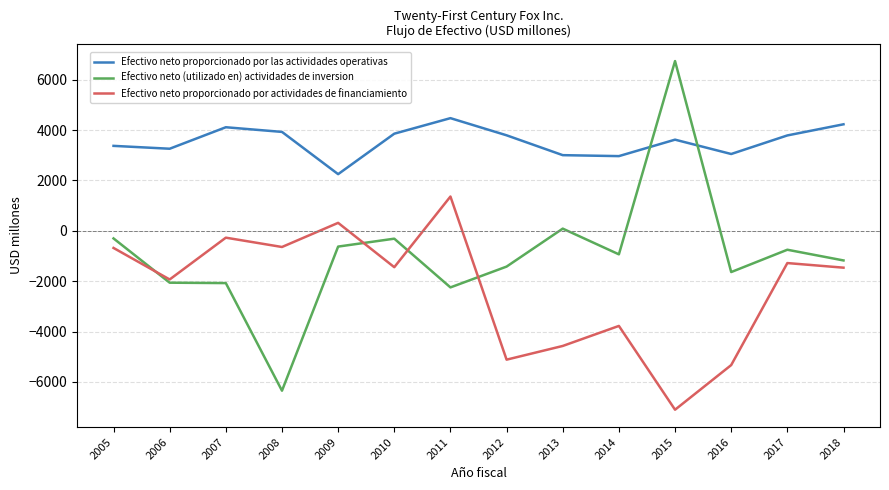

Rank the series by their average value, from highest to lowest.

Efectivo neto proporcionado por las actividades operativas, Efectivo neto (utilizado en) actividades de inversion, Efectivo neto proporcionado por actividades de financiamiento